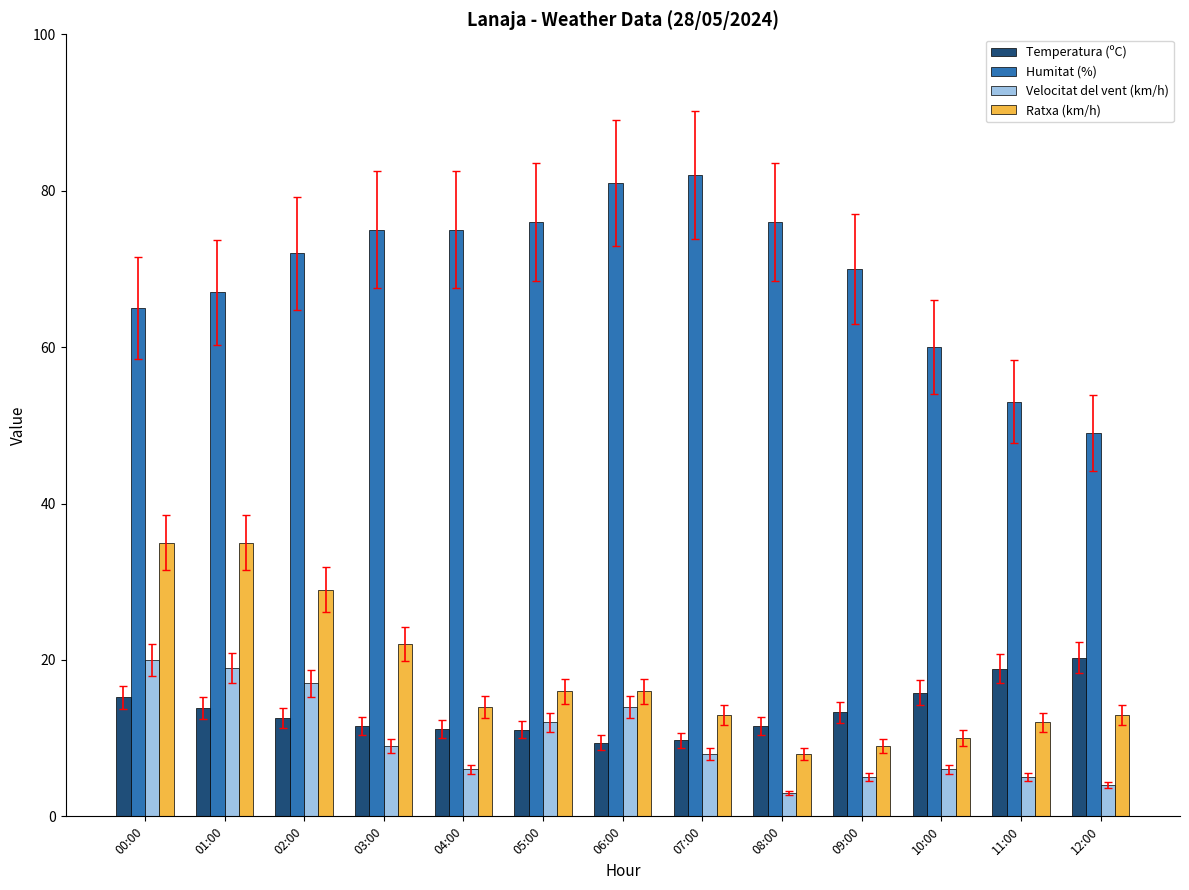

True or false: Humitat (%) has a value of 16.0 at 02:00.

False